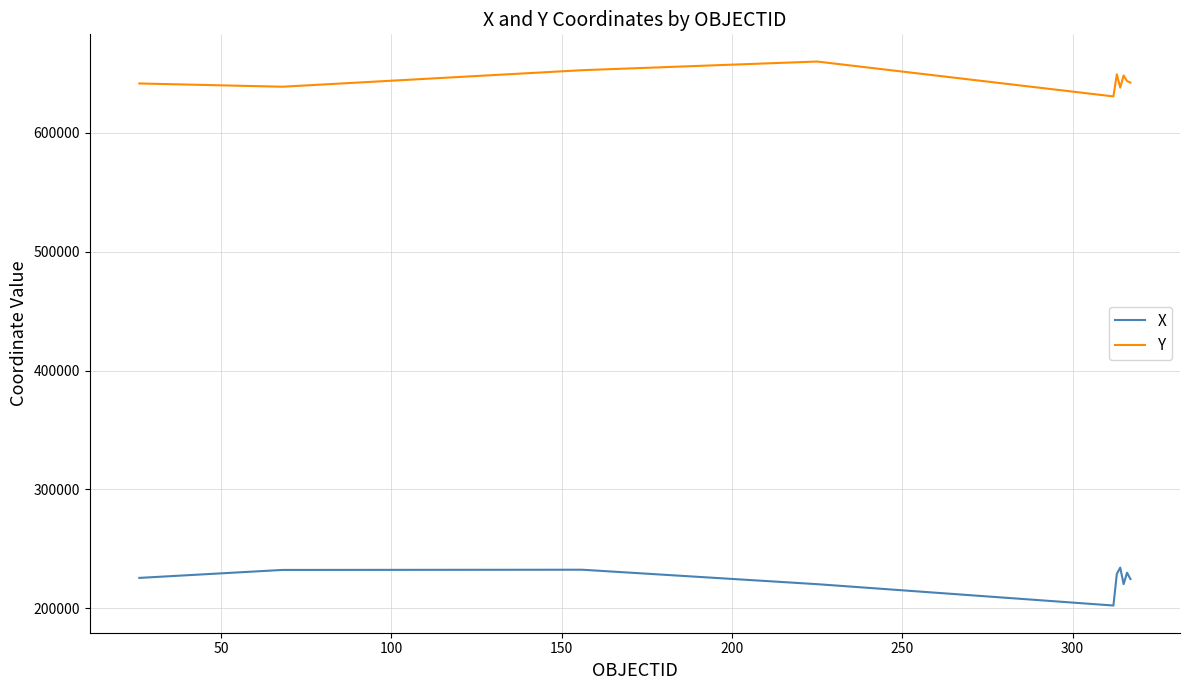

Which series has the largest total across all categories?

Y